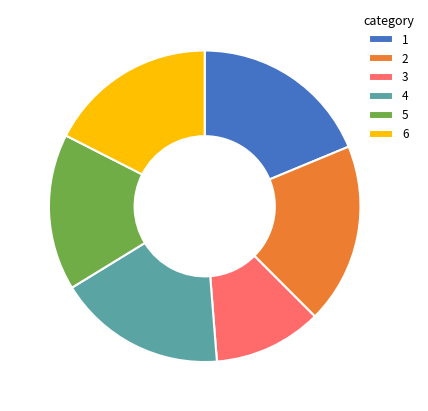

Does any single category account for the majority?

No